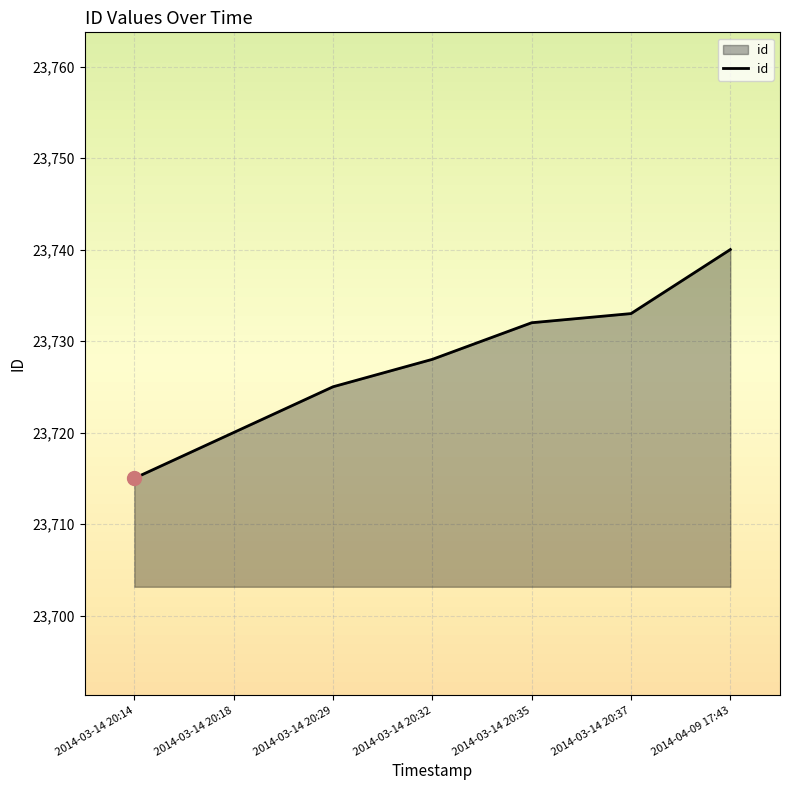

What is the difference between the second highest and second lowest values?

13